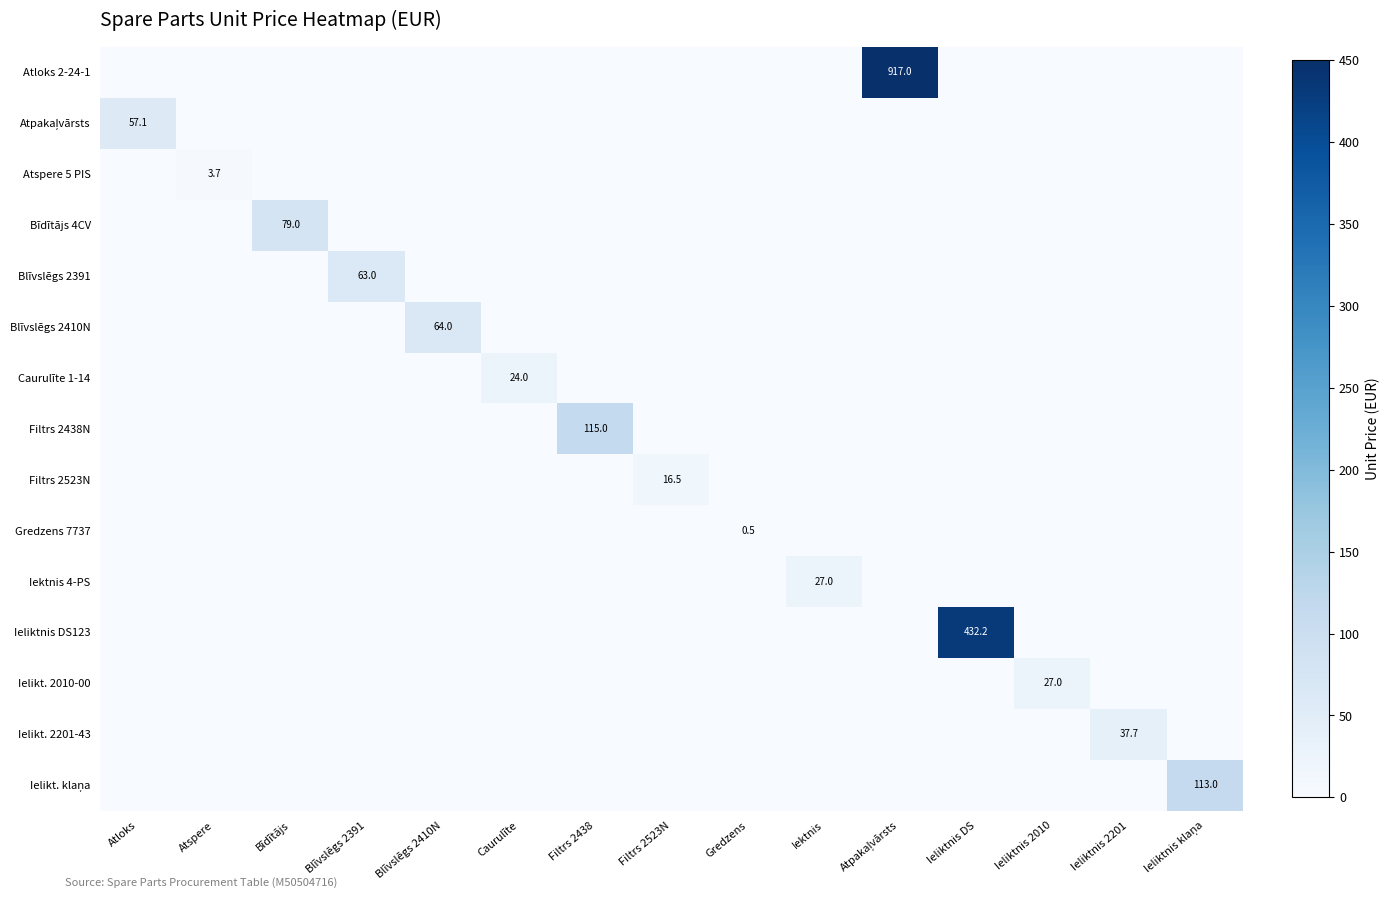

The value of Atspere 5 PIS at Atspere is 2.4. True or false?

False